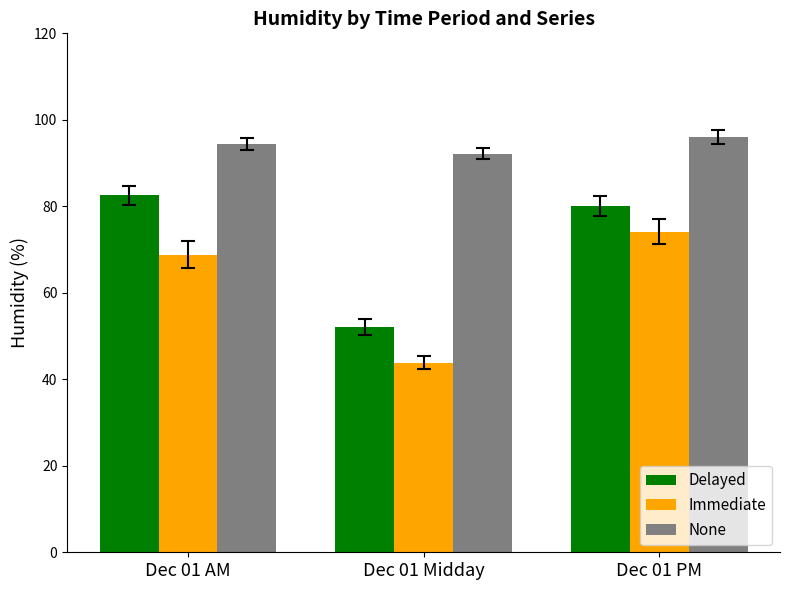

Reading left to right, what are all the values shown in this chart?

Delayed: 82.5	52.1	80.1
Immediate: 68.8	43.8	74.2
None: 94.3	92.2	96.0